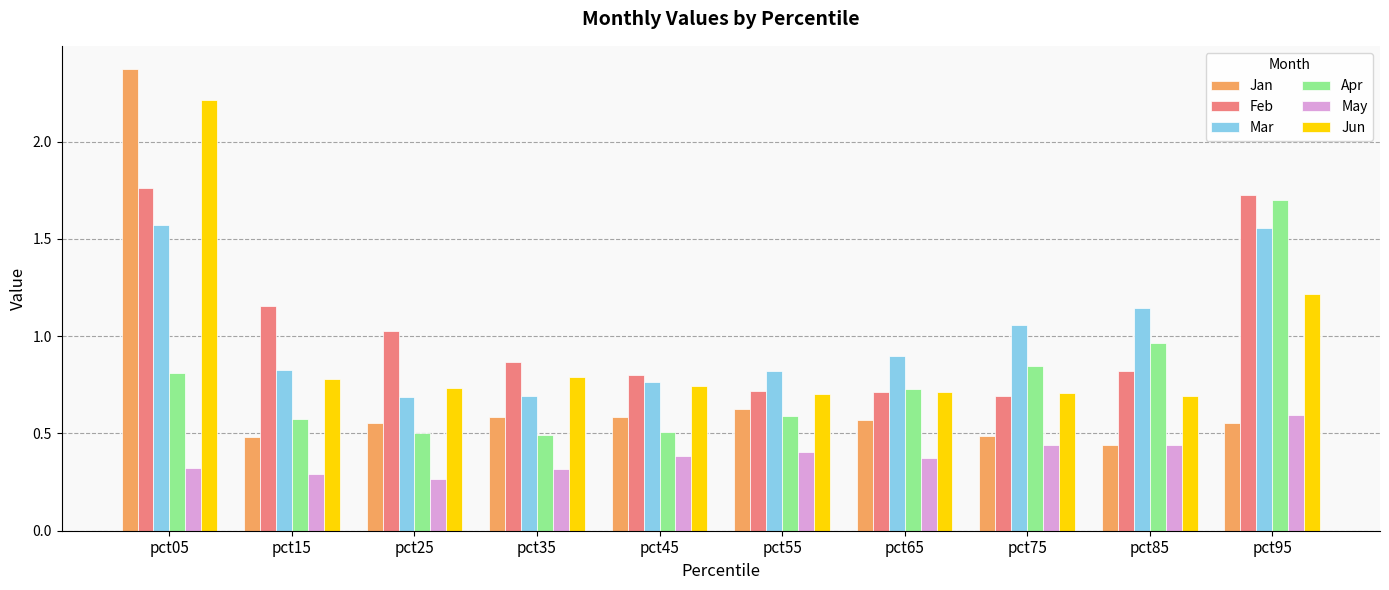

How many bars are there in total?

60